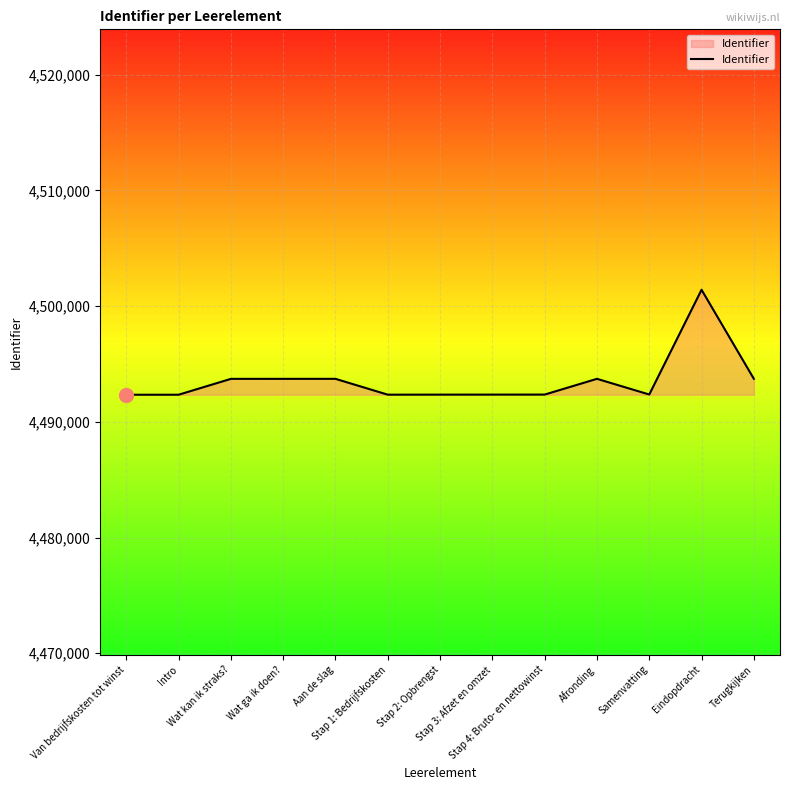

What is the difference between the values at Terugkijken and Eindopdracht?

7695